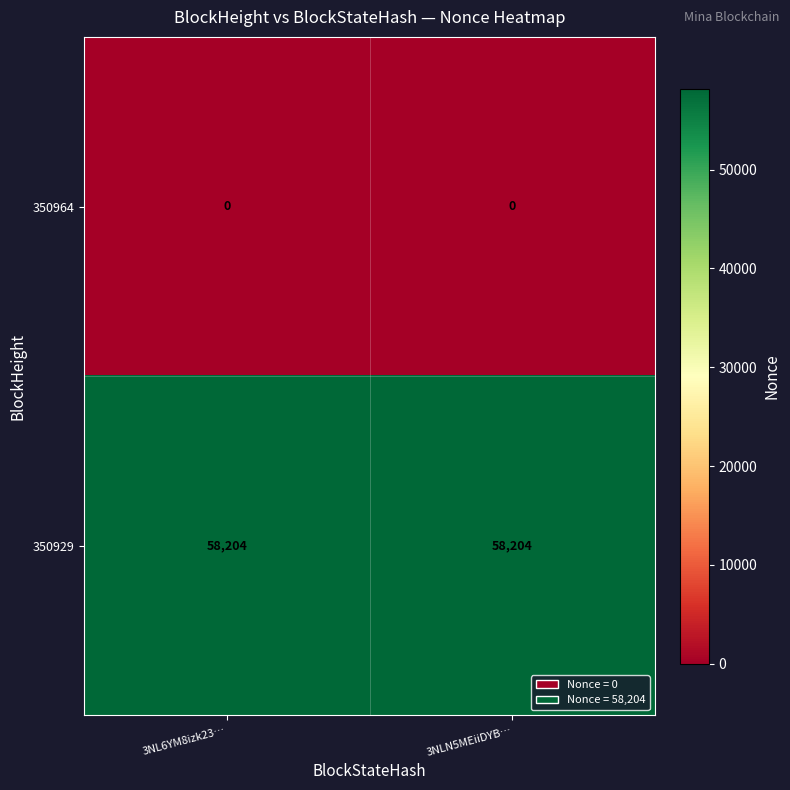

What is the difference between the highest and lowest values at 3NL6YM8izk23…?

58204